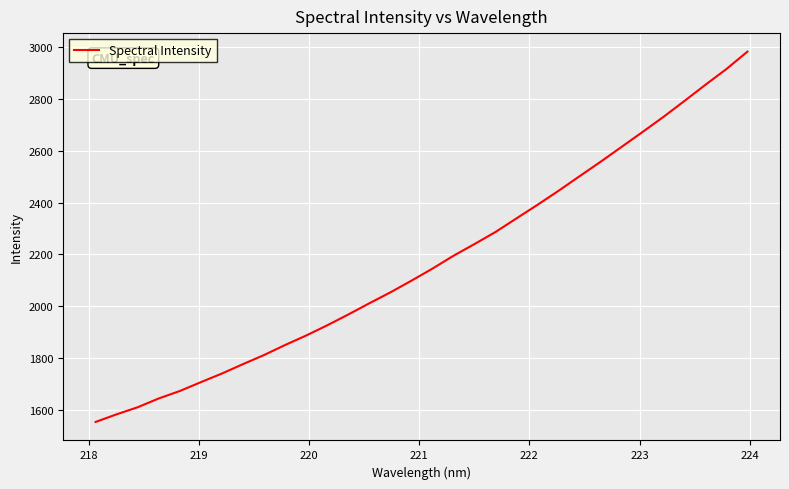

What is the maximum value shown in the chart?

2983.9